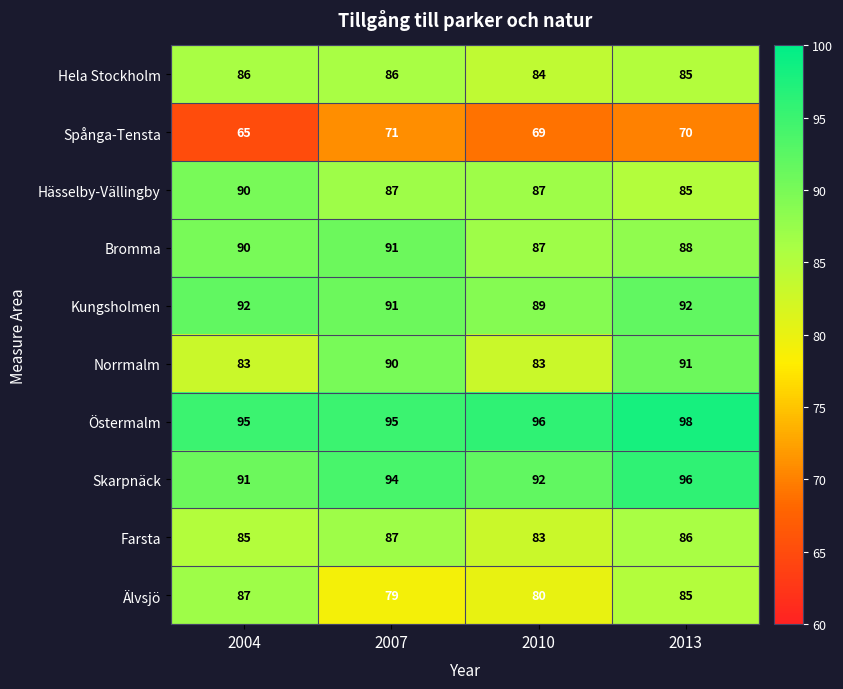

Count the Kungsholmen values in the range 91 to 92.

3